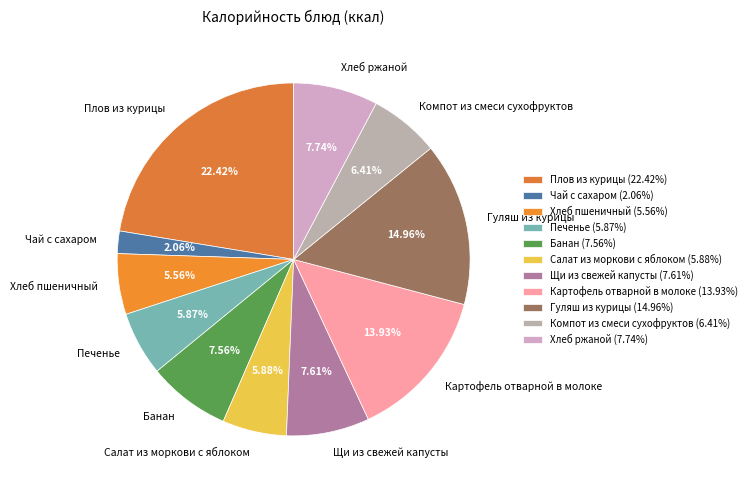

What is the smallest slice in the pie chart?

Чай с сахаром